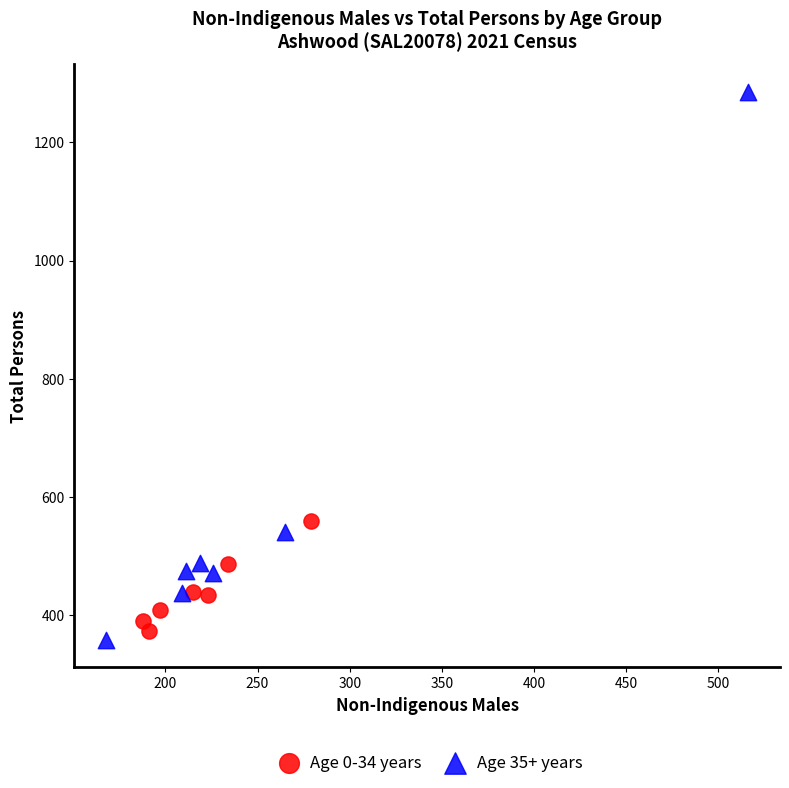

Which series has the widest spread of Y values?

Age 35+ years